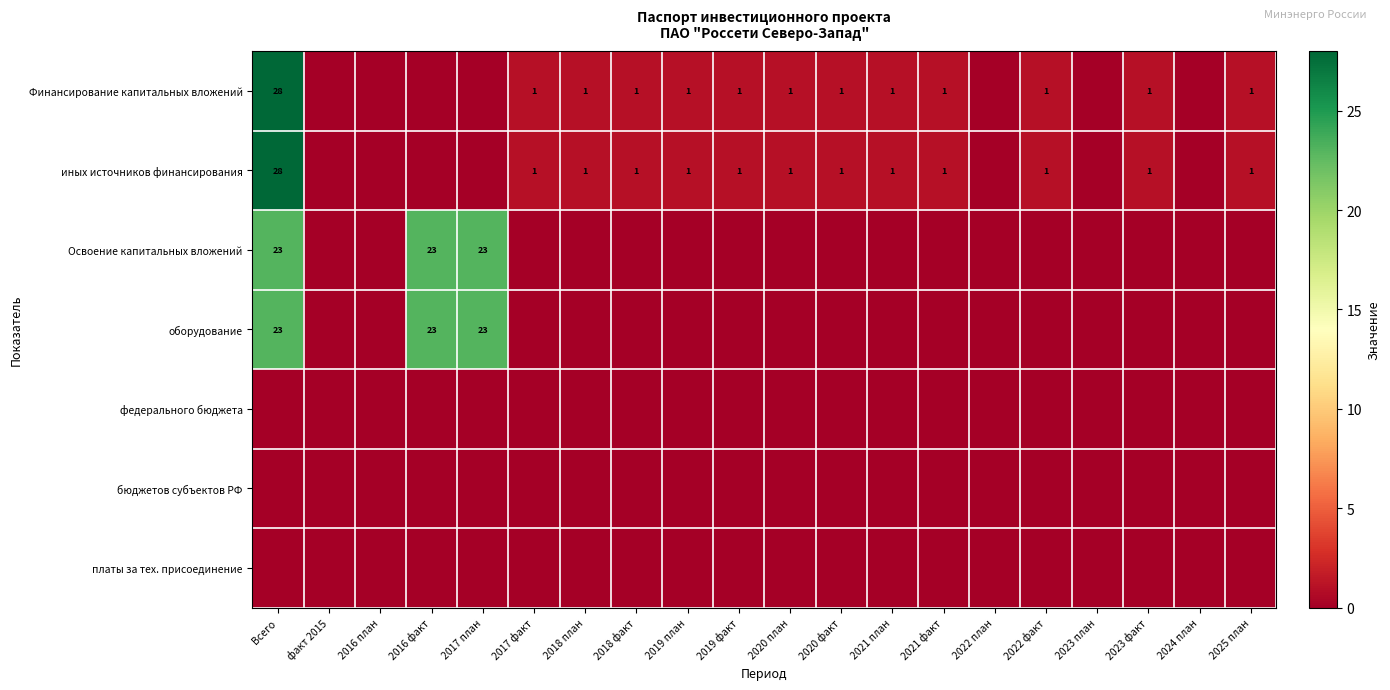

The value of Финансирование капитальных вложений at 2018 факт is 1. True or false?

True